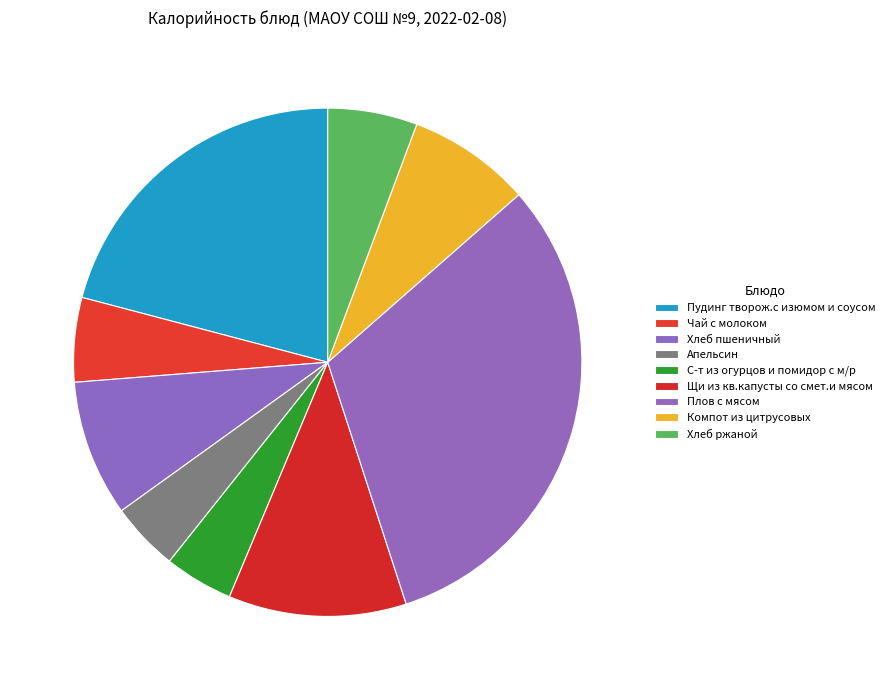

Count the number of slices in the pie.

9